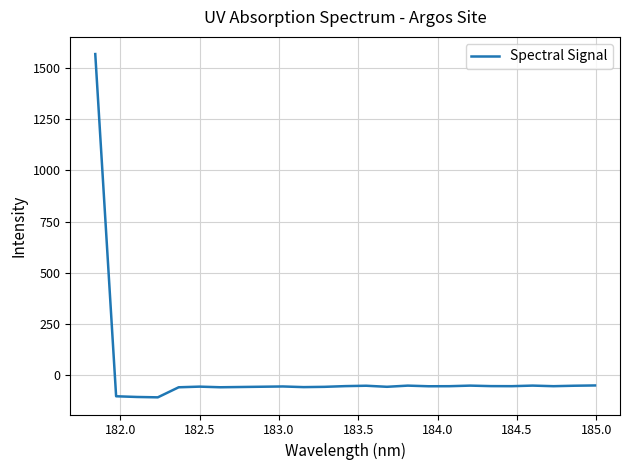

What is the maximum value shown in the chart?

1567.8